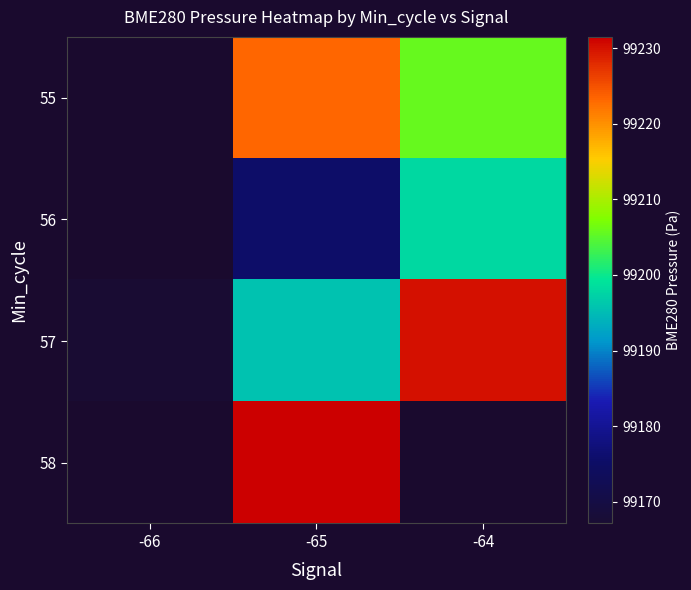

Which category has the lowest value across all series?

-66